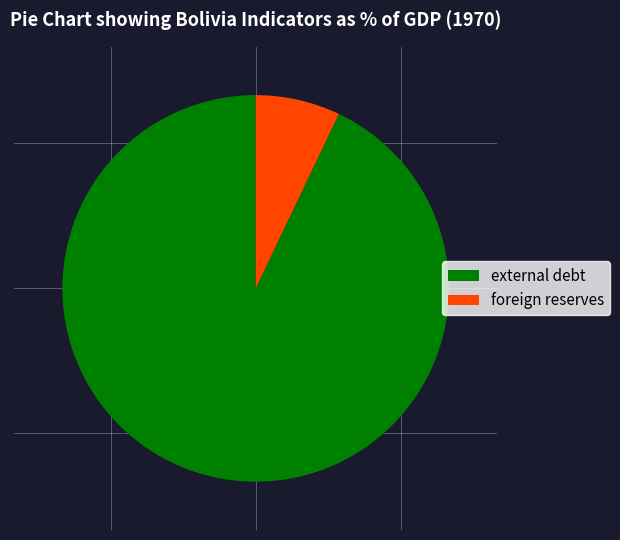

Which category has the smallest portion of the pie?

foreign reserves